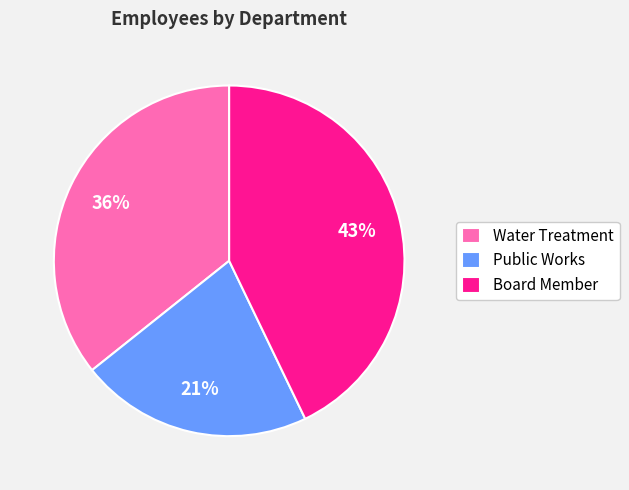

To the nearest percent, what percentage of the pie is Public Works?

21%